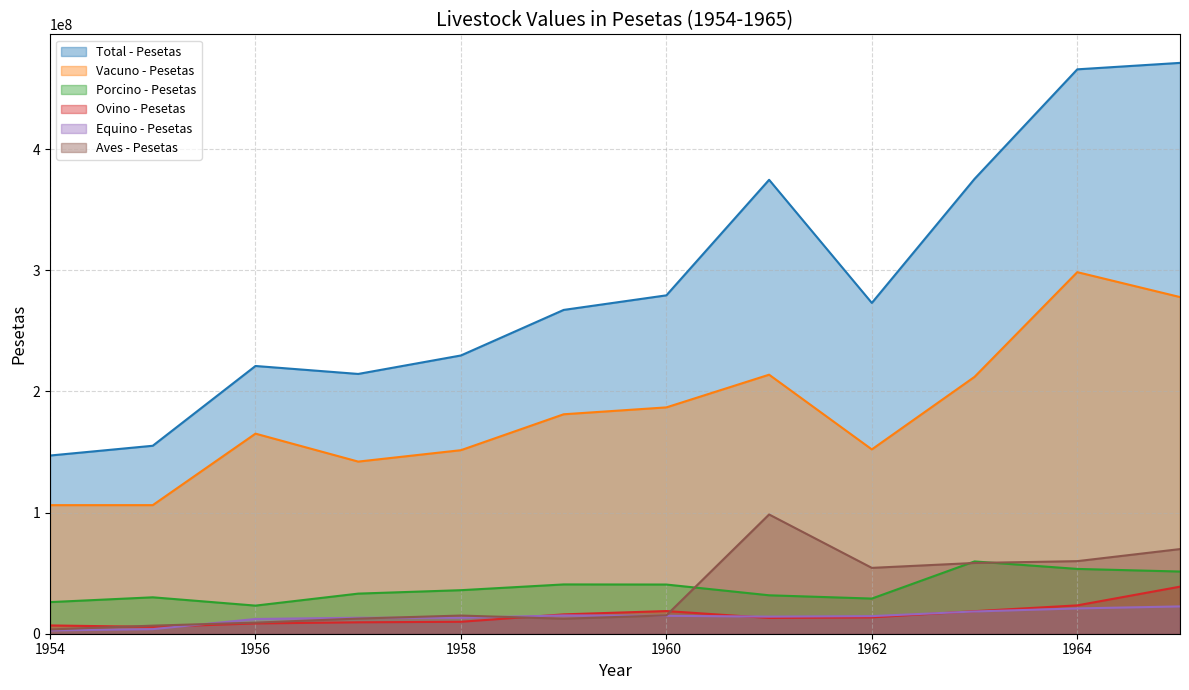

Does the chart display data point markers on the line(s)?

No